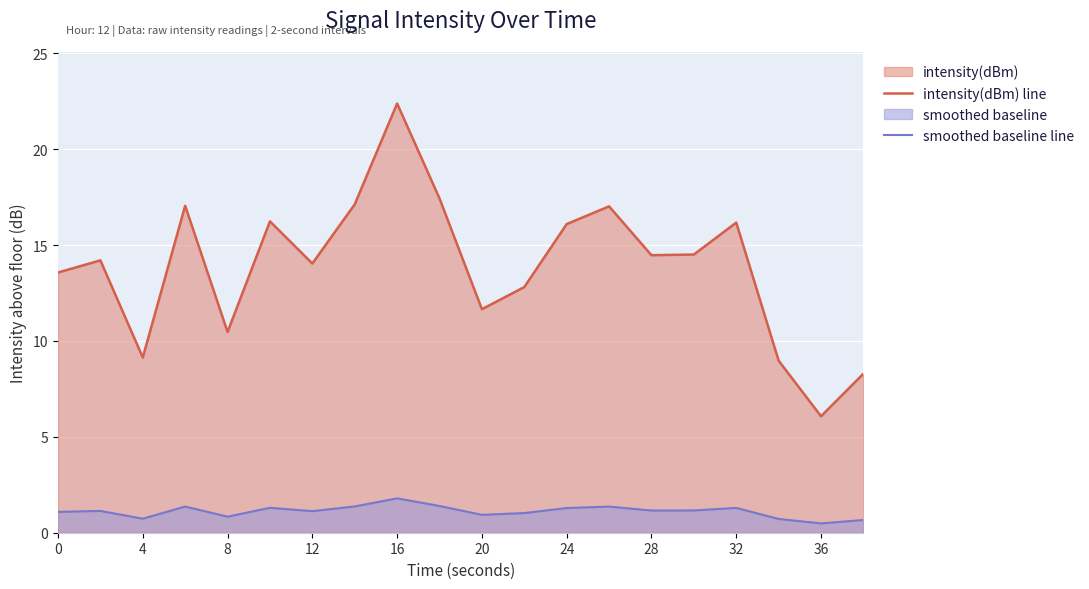

How many lines are shown in the chart?

2